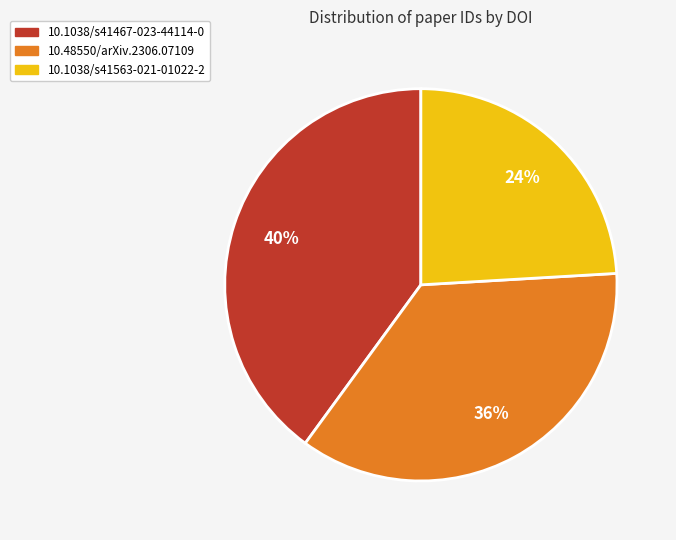

How many slices are in this pie chart?

3